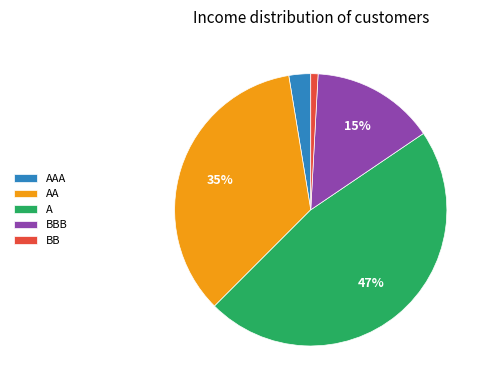

To the nearest percent, what portion does BB represent?

1%